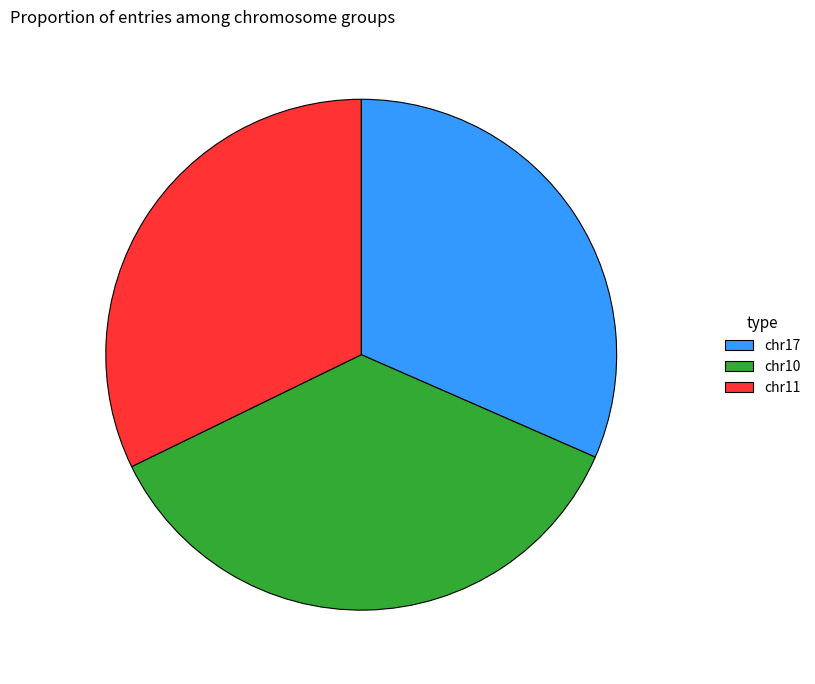

Do chr17 and chr10 together represent more than half of the pie?

Yes